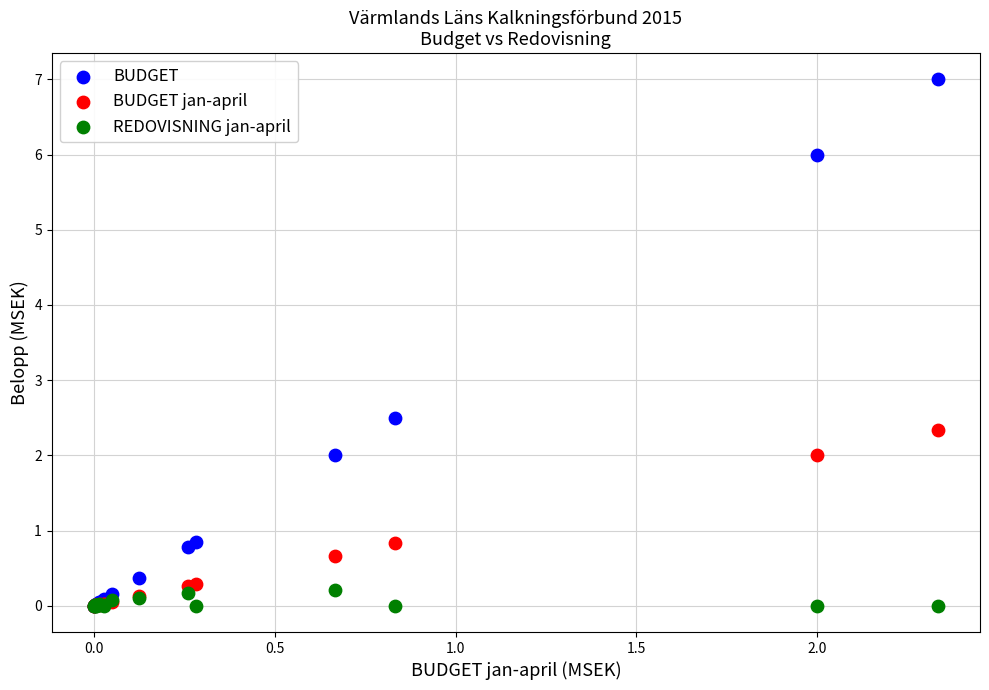

Across all series, what Y value is closest to 3?

2.5